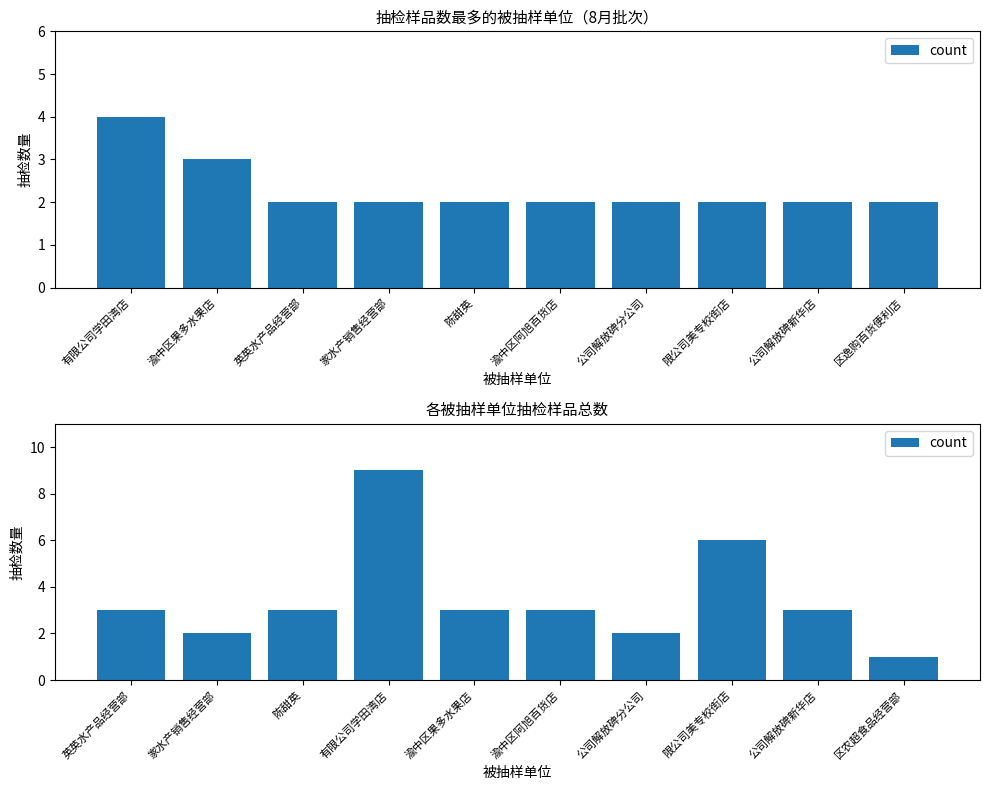

Between 区农超食品经营部 and 家水产销售经营部, which is larger?

家水产销售经营部